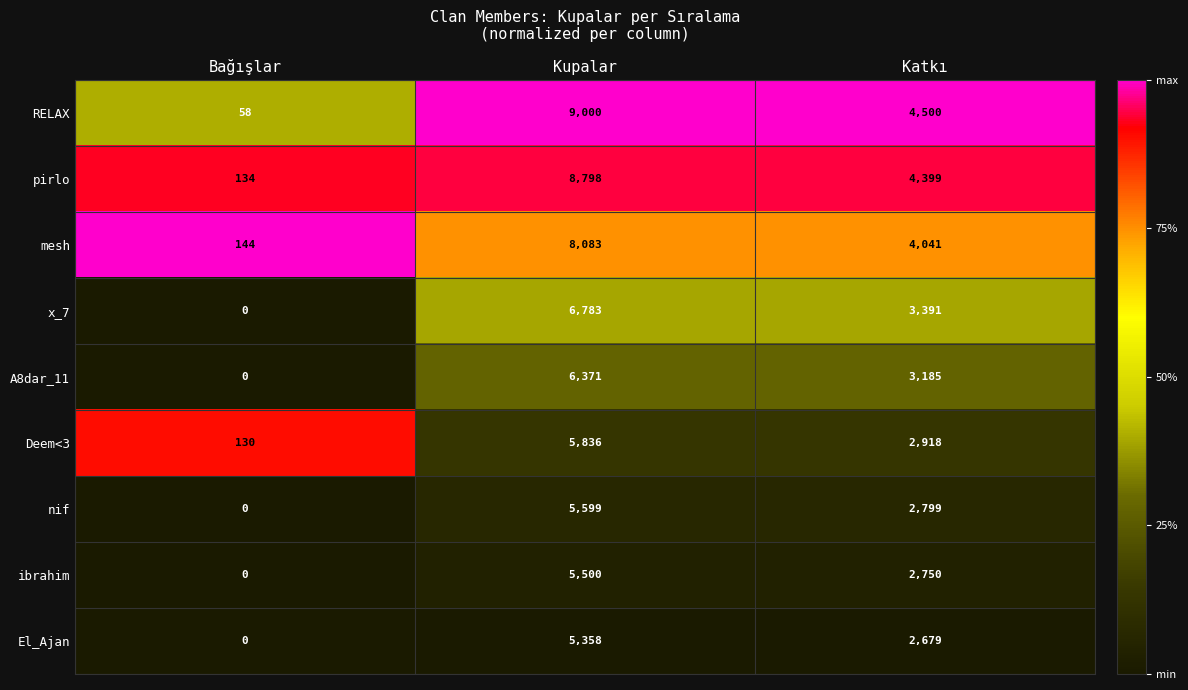

What is the sum of all Deem<3 values?

8884